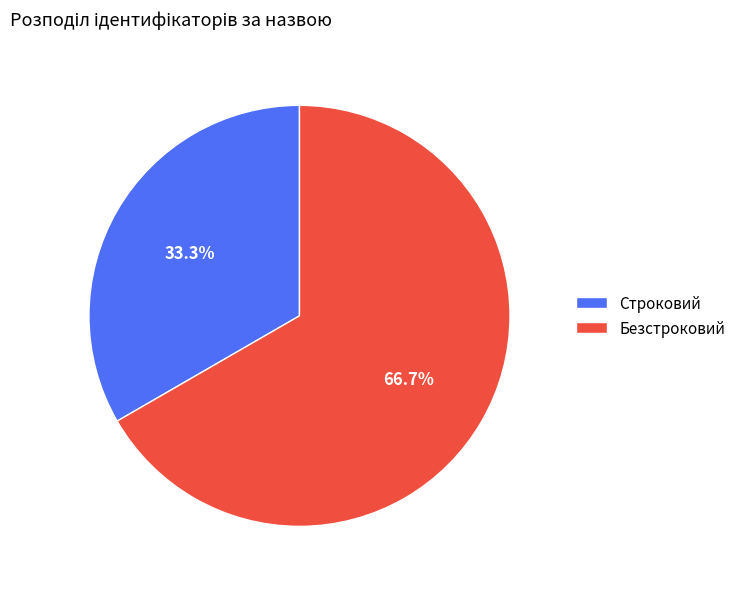

True or false: Безстроковий accounts for 67% of the total.

True